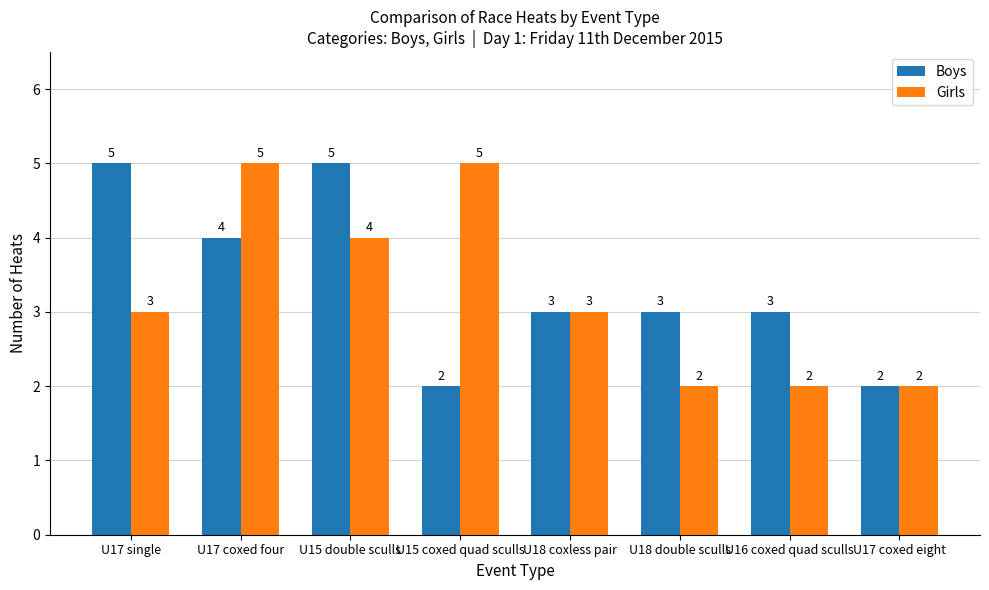

What is the difference between the second highest and second lowest values in the Girls series?

3